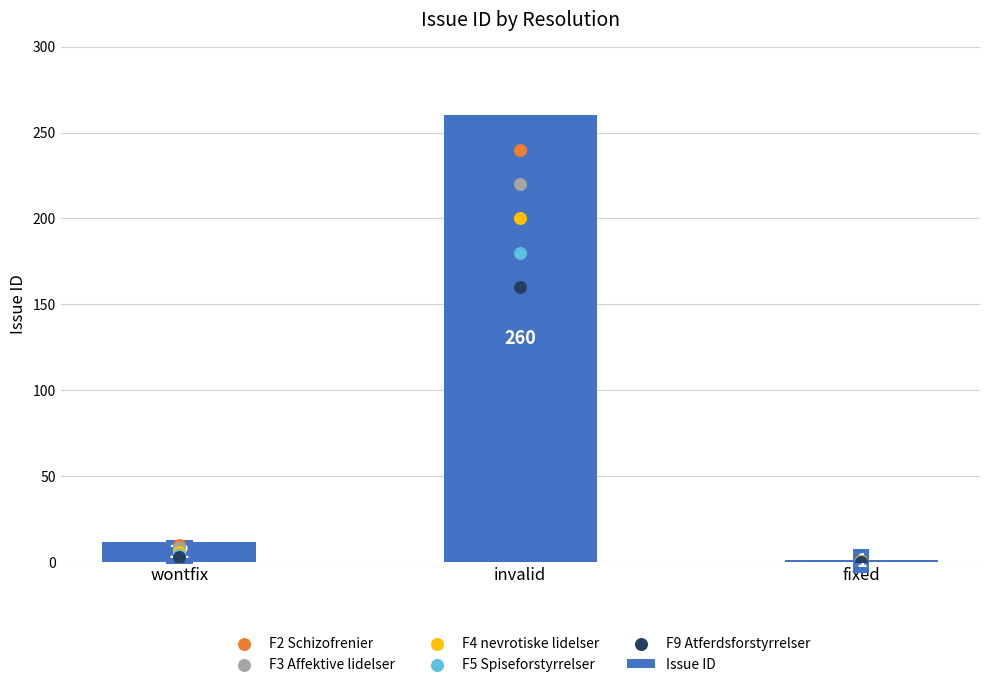

Is the value of F9 Atferdsforstyrrelser at invalid greater than the value of F3 Affektive lidelser at fixed?

Yes